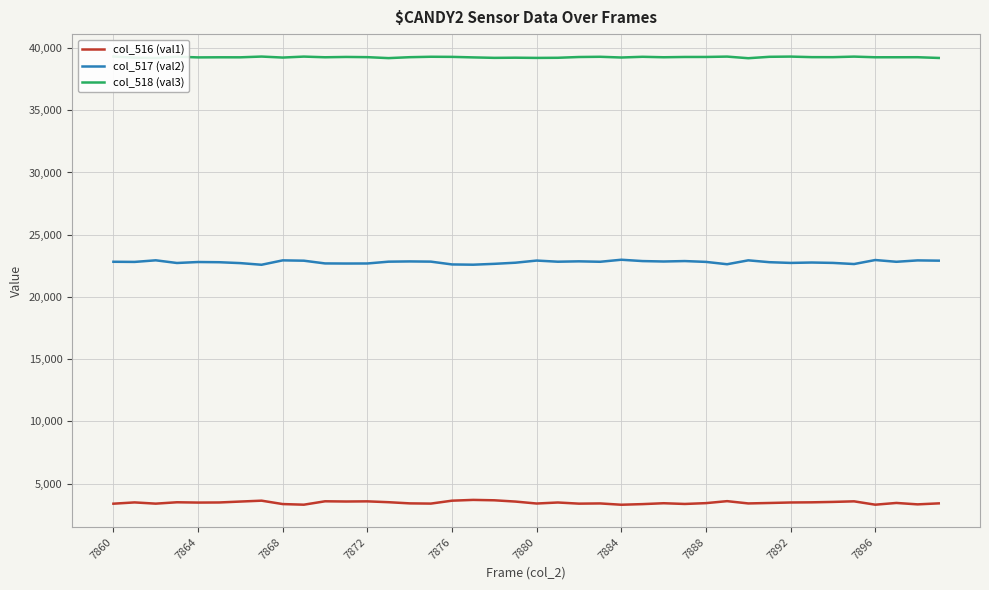

At which category is the sum across all series the highest?

7860